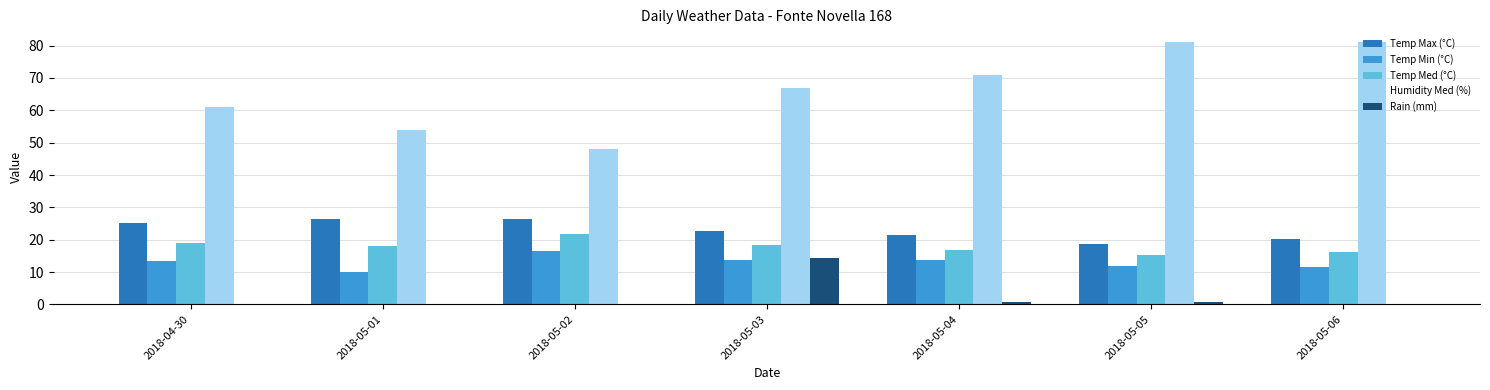

What is the average value of the Temp Min (°C) series?

12.9